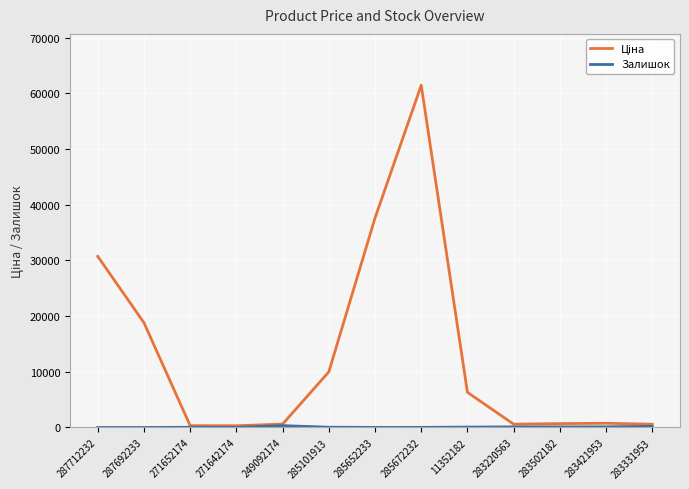

At which category does the chart reach its peak across all series?

285672232